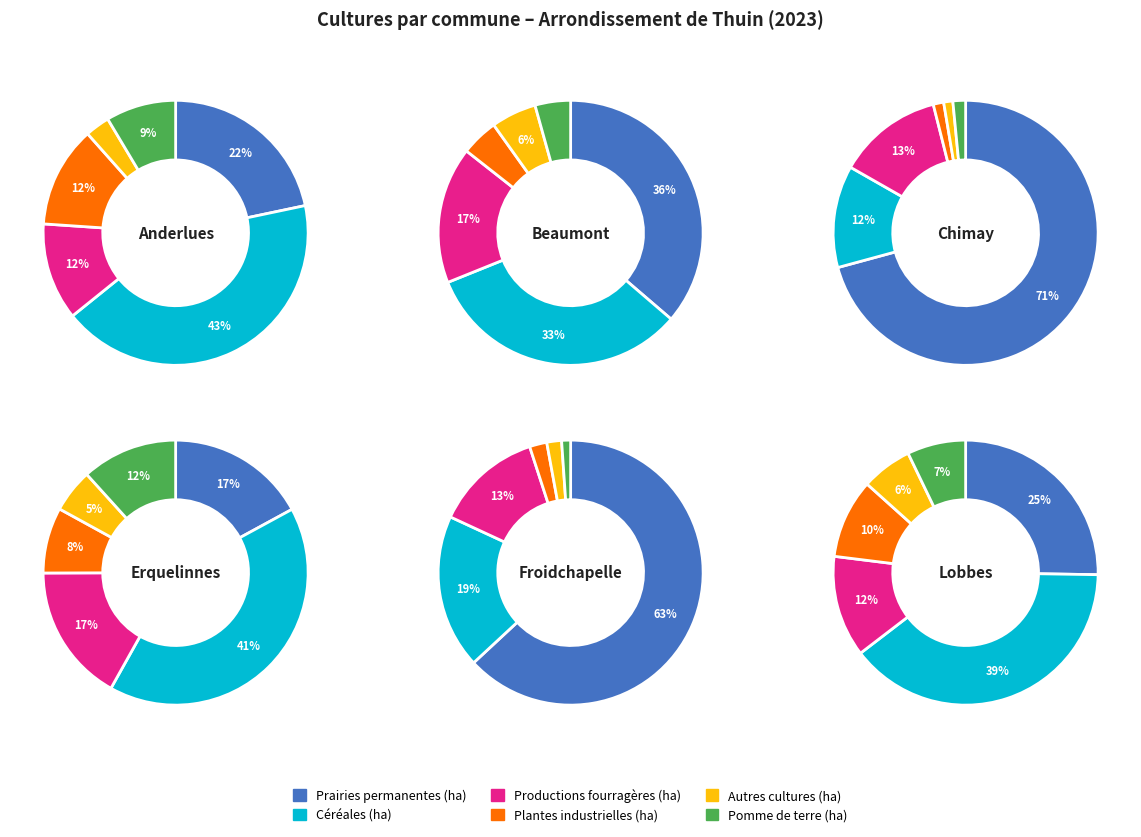

To the nearest percent, what percentage of the pie is 7?

3%